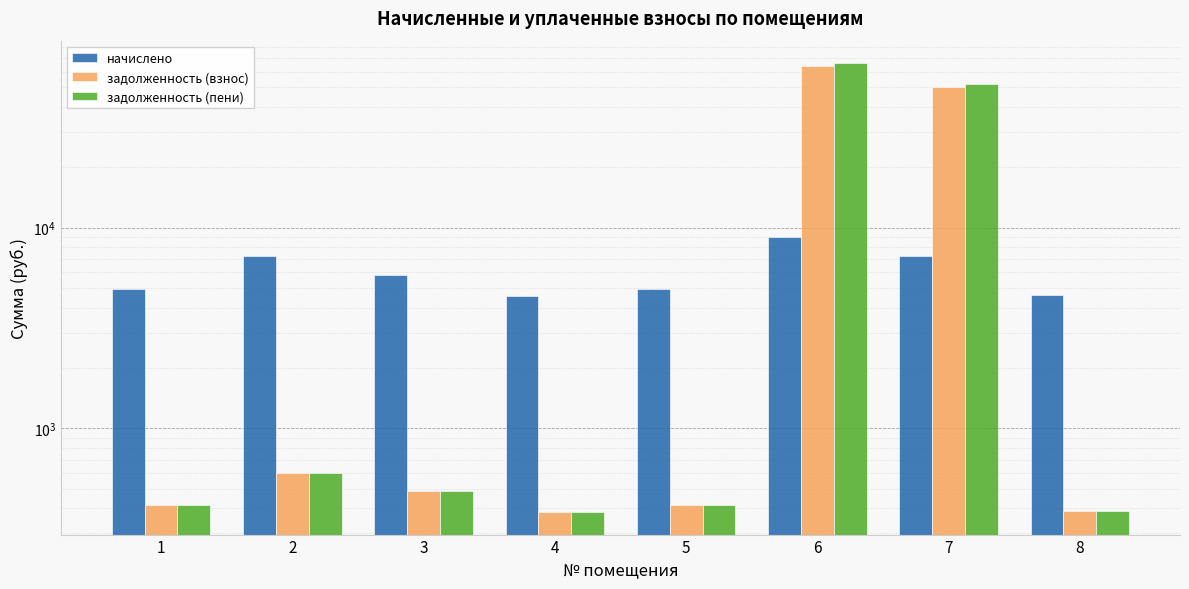

Which has a higher value, 5 or 3?

3